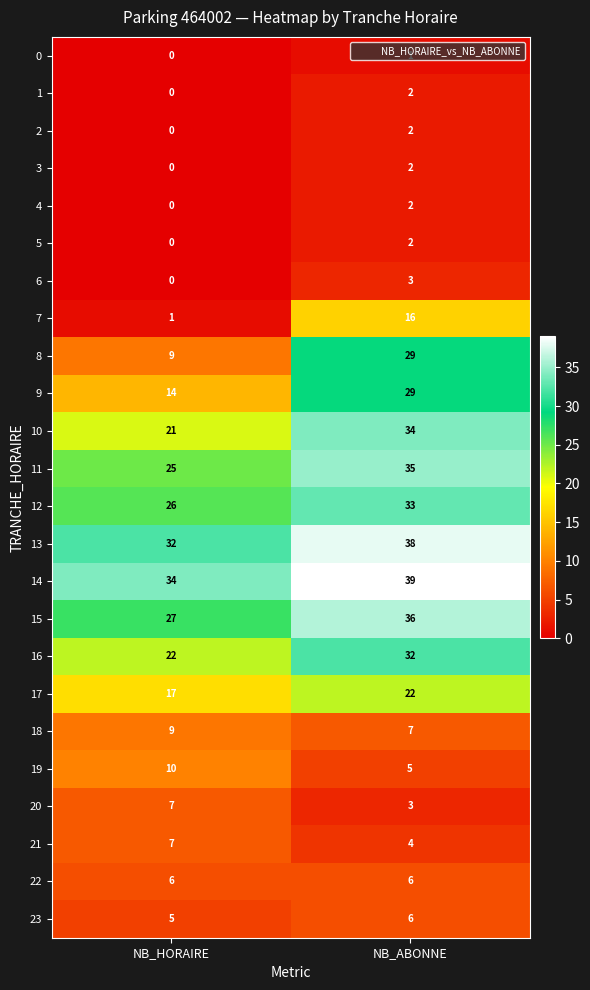

Which series has the largest range (max minus min)?

8